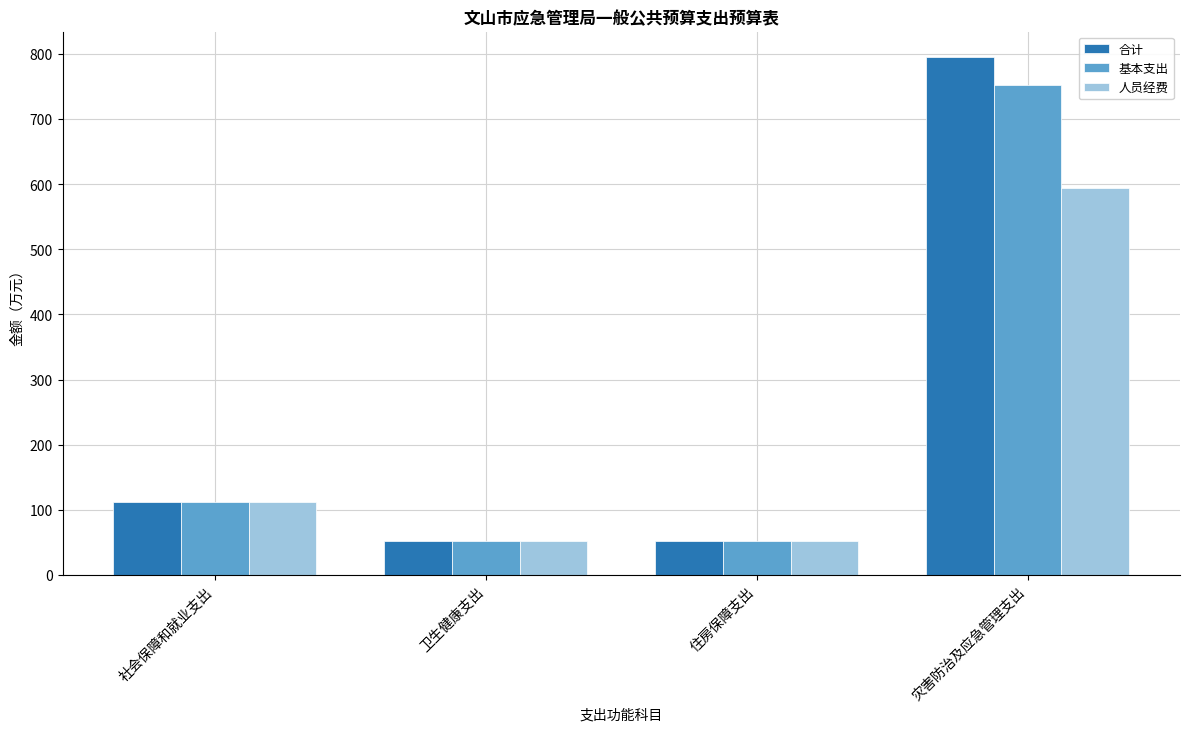

What is the spread (max minus min) of values at 灾害防治及应急管理支出?

200.6